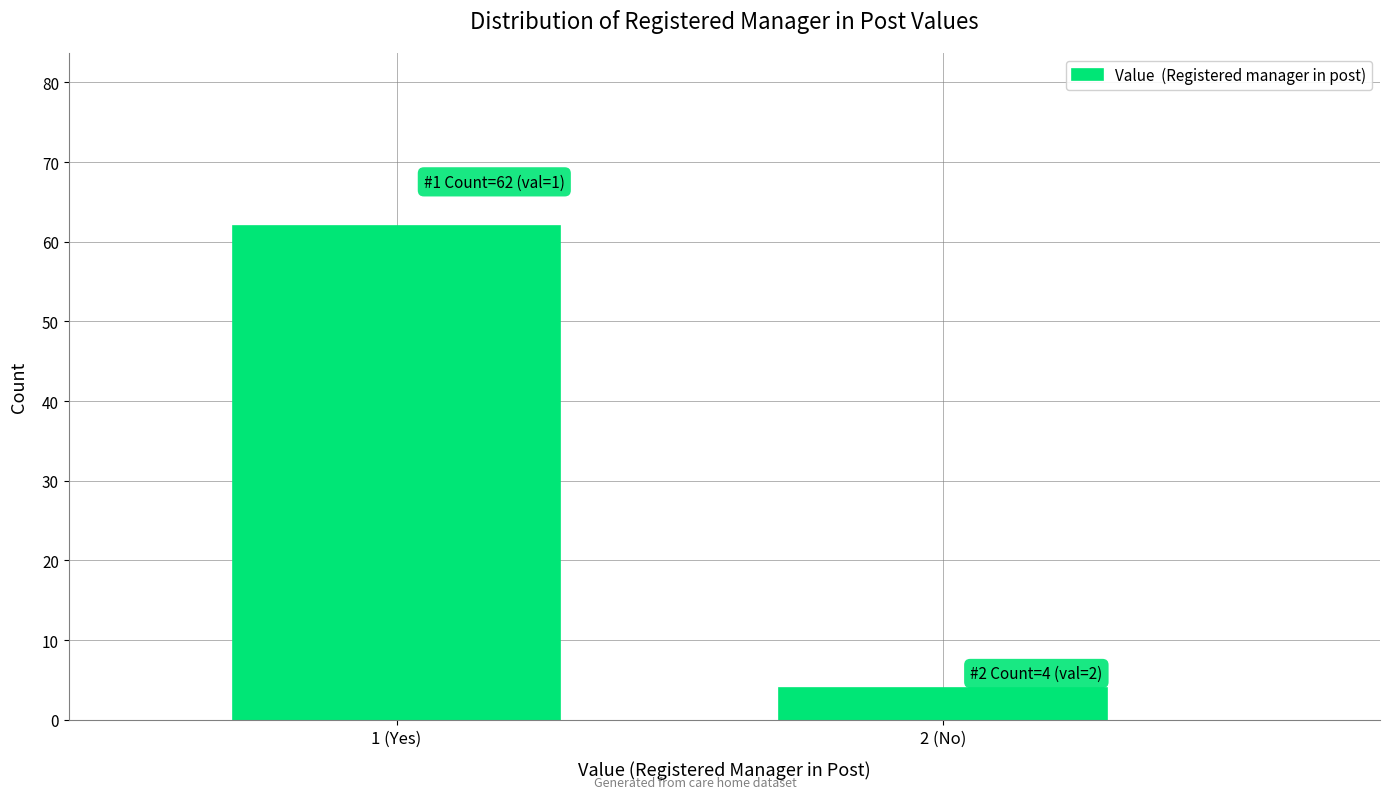

Reading left to right, extract all data points from this chart.

1 (Yes)=62	2 (No)=4